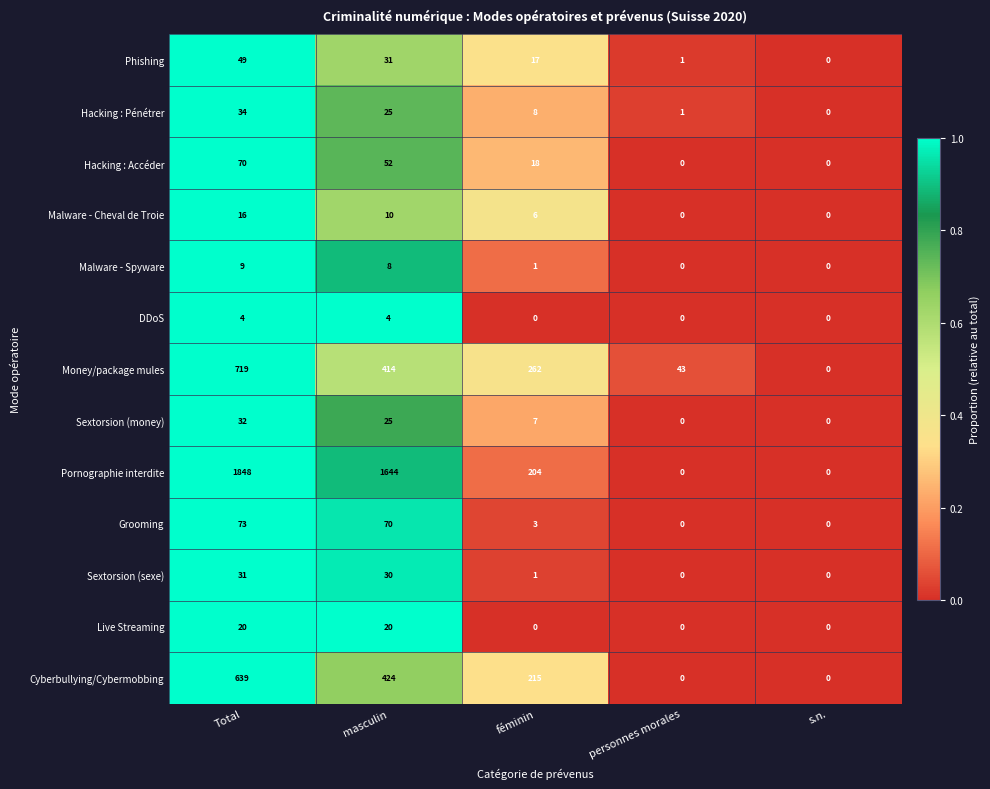

What is the difference between the Cyberbullying/Cybermobbing values at personnes morales and Total?

639